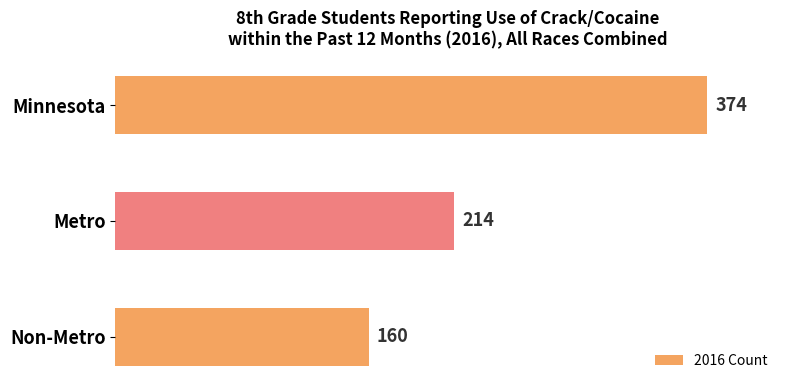

What is the change in value from Minnesota to Non-Metro?

-214